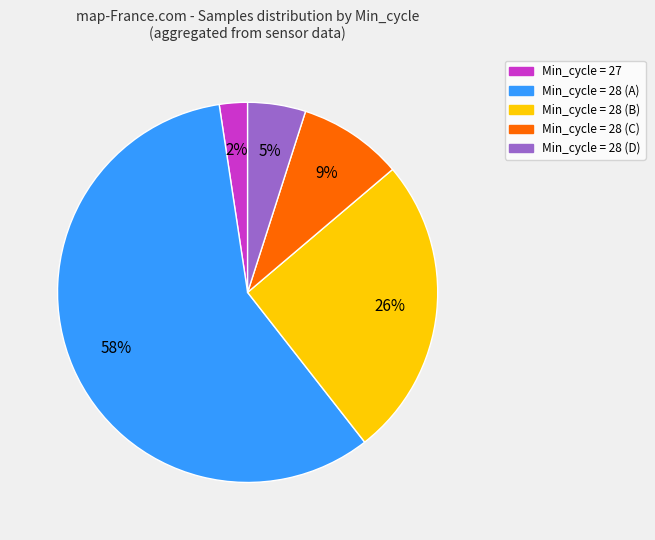

To the nearest percent, what is the average slice percentage?

20%